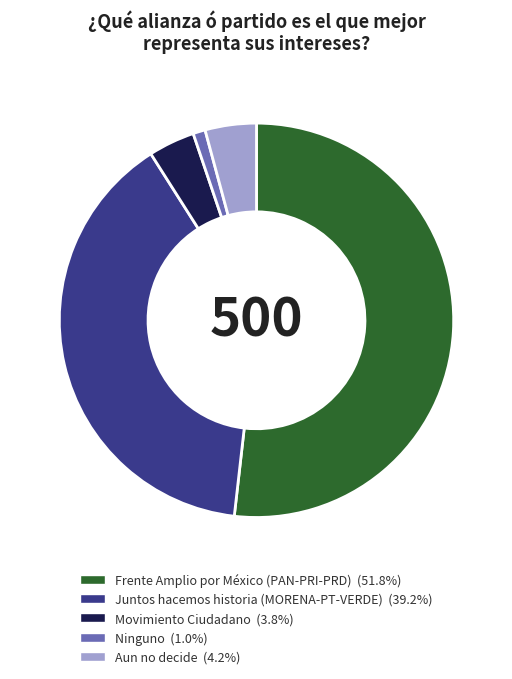

Is the sum of Aun no decide and Movimiento Ciudadano greater than half?

No